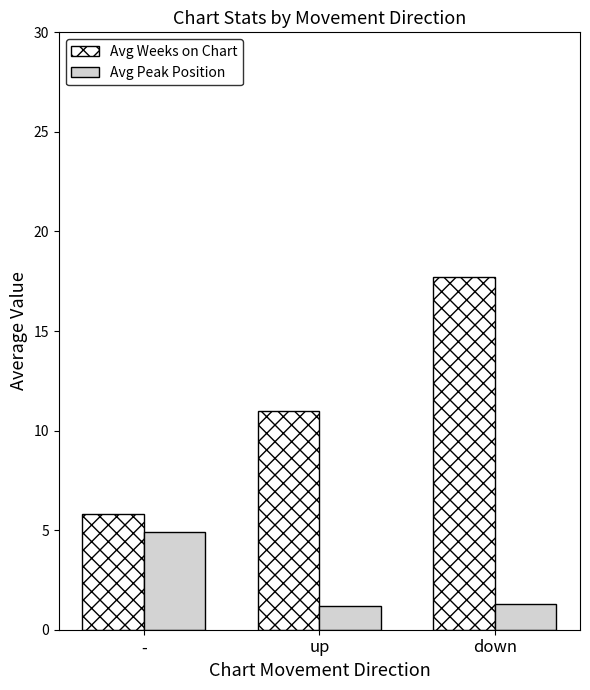

What is the lowest value of the Avg Weeks on Chart series?

5.8